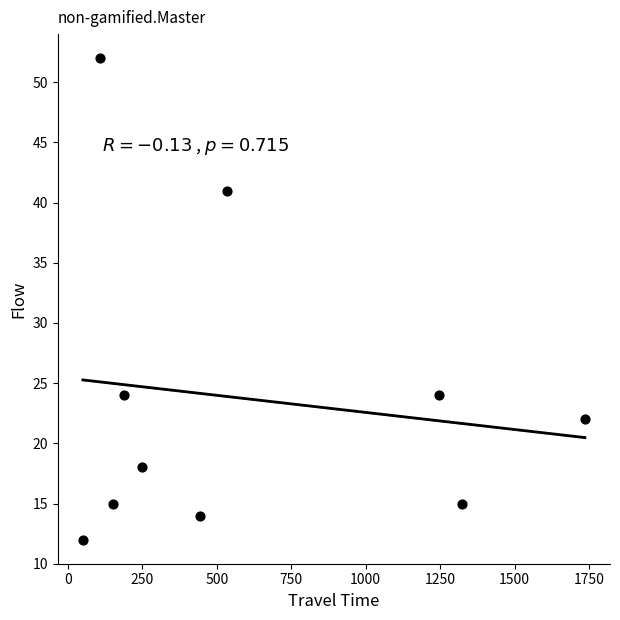

What is the range of Y values (max minus min)?

40